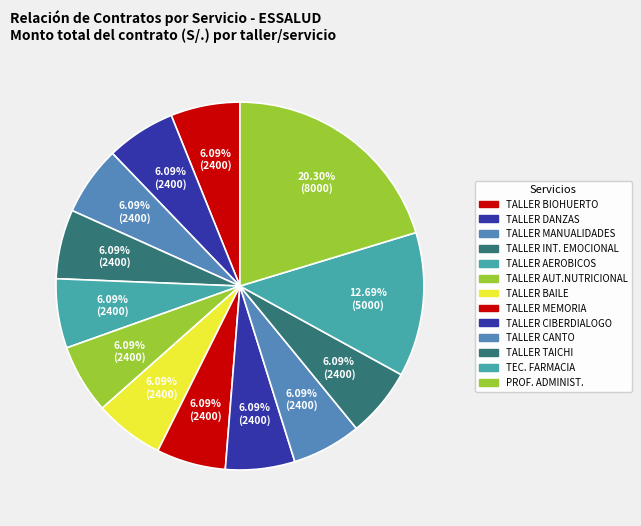

True or false: TALLER AEROBICOS accounts for 6% of the total.

True